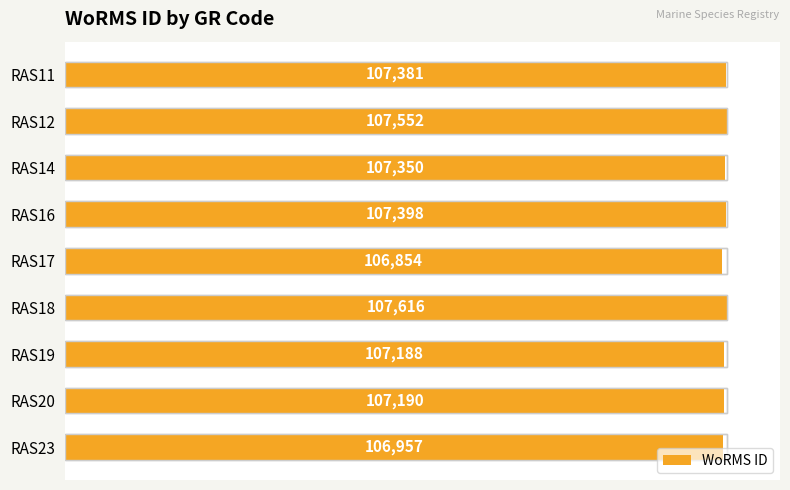

Does the chart contain any negative values?

No